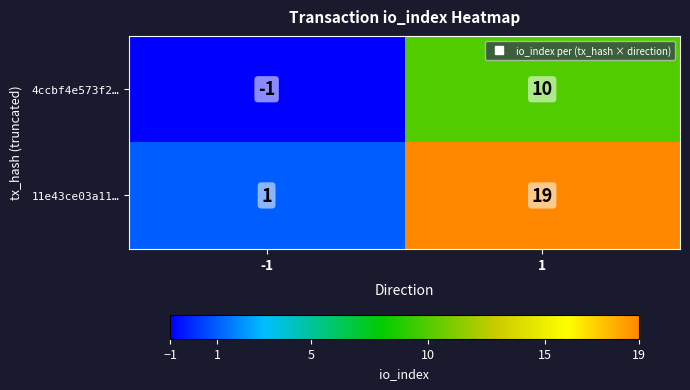

What is the maximum value shown in the chart?

19